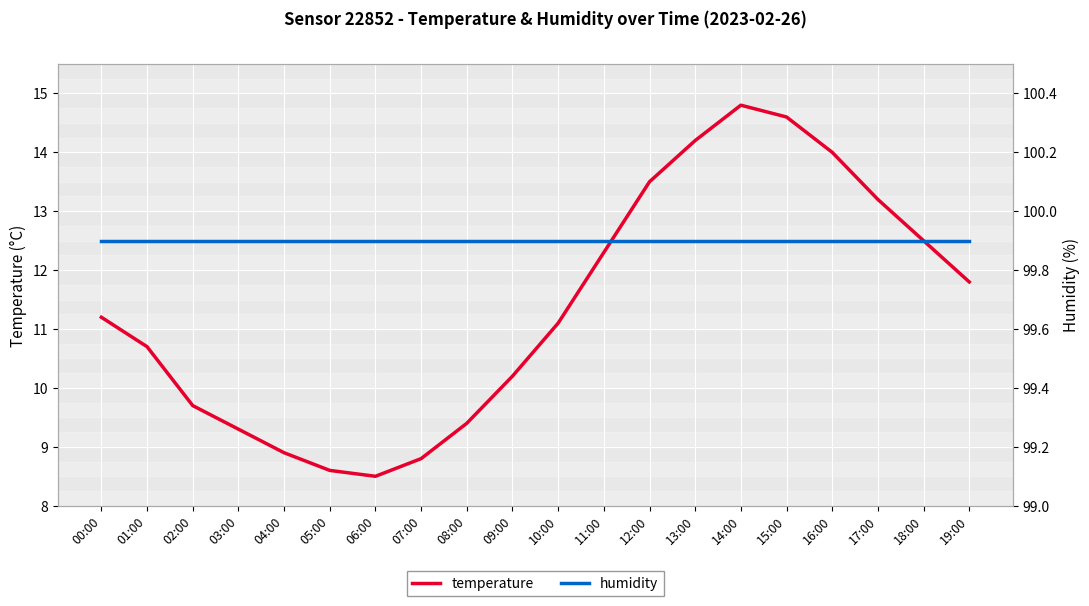

Reading right to left, extract all data points from this chart.

temperature: 11.8	12.5	13.2	14.0	14.6	14.8	14.2	13.5	12.3	11.1	10.2	9.4	8.8	8.5	8.6	8.9	9.3	9.7	10.7	11.2
humidity: 99.9	99.9	99.9	99.9	99.9	99.9	99.9	99.9	99.9	99.9	99.9	99.9	99.9	99.9	99.9	99.9	99.9	99.9	99.9	99.9